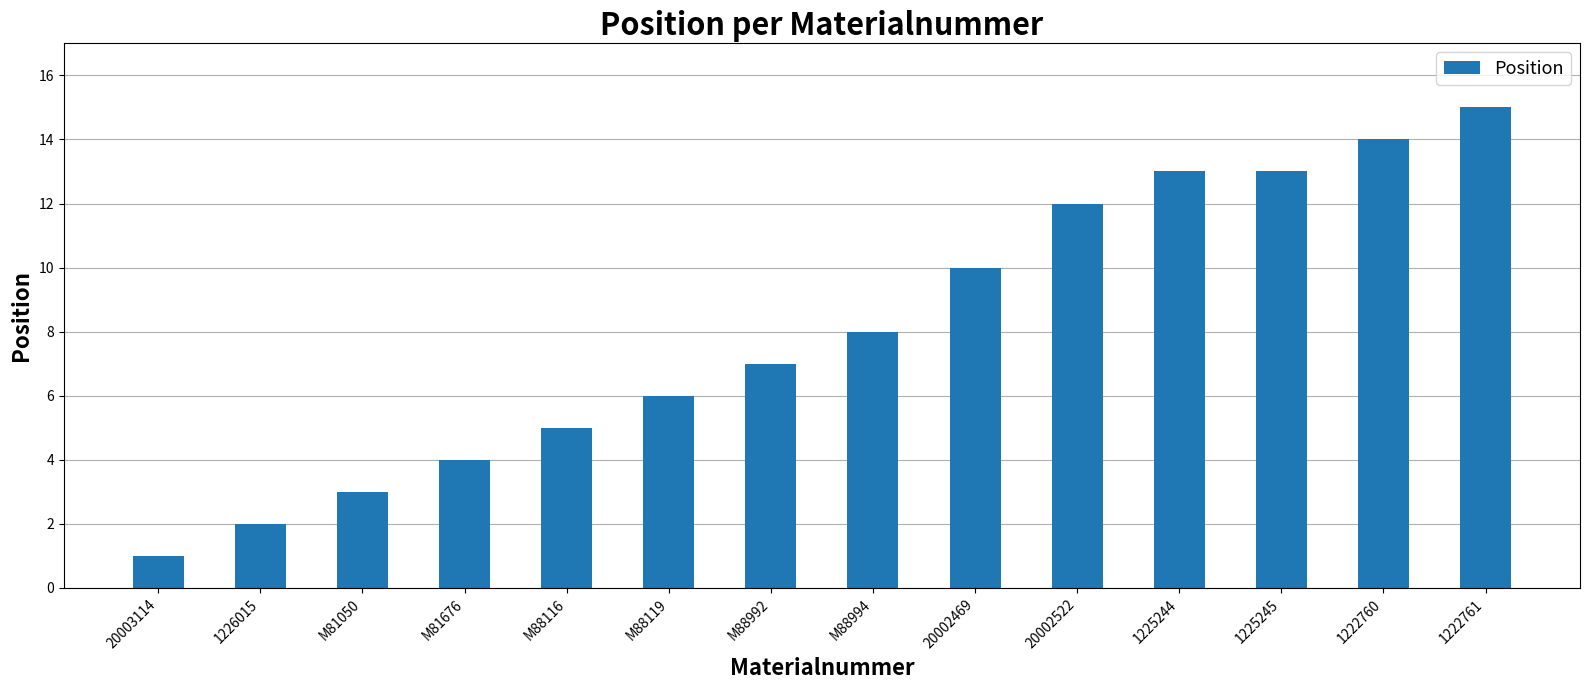

True or false: the data shows 2 at 1226015.

True